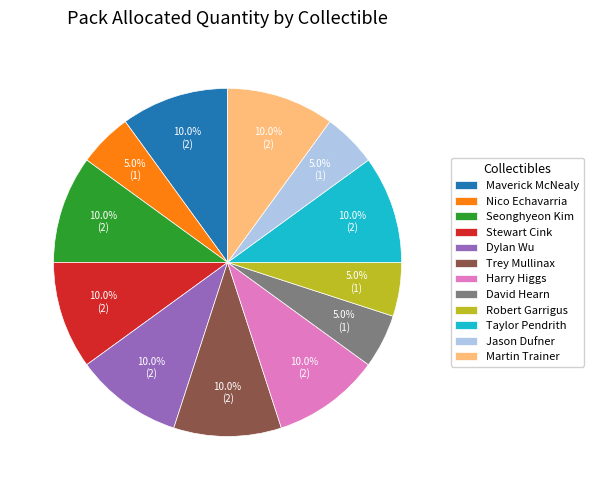

To the nearest percent, what is the average slice percentage?

8%